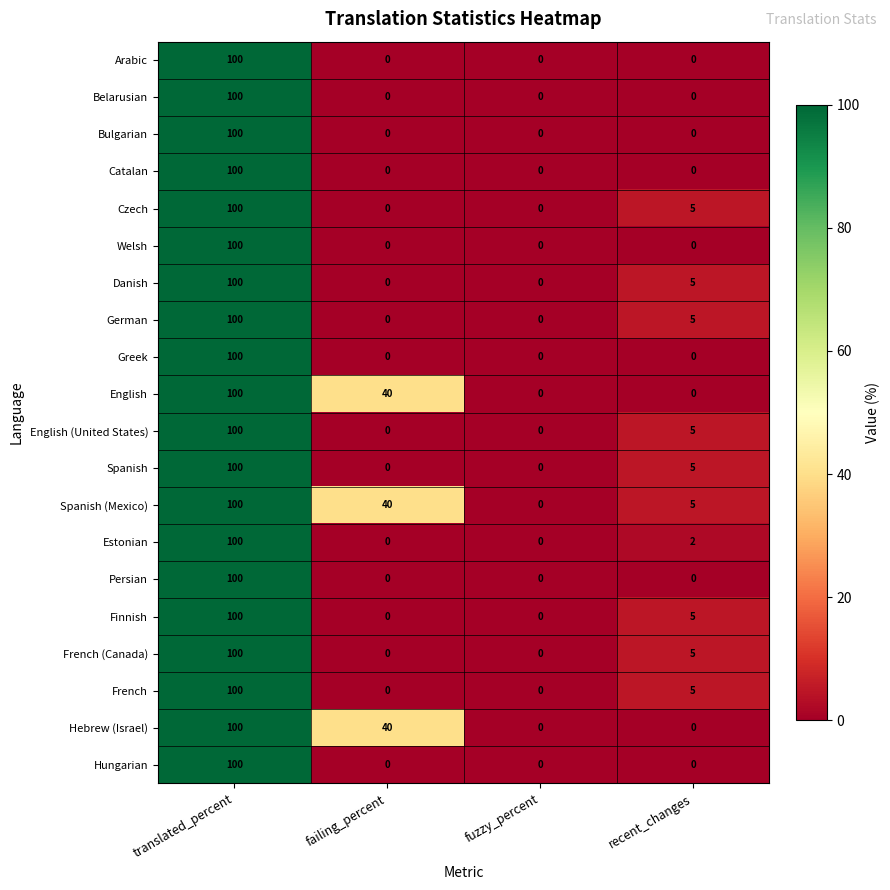

Count the number of data series in this chart.

20